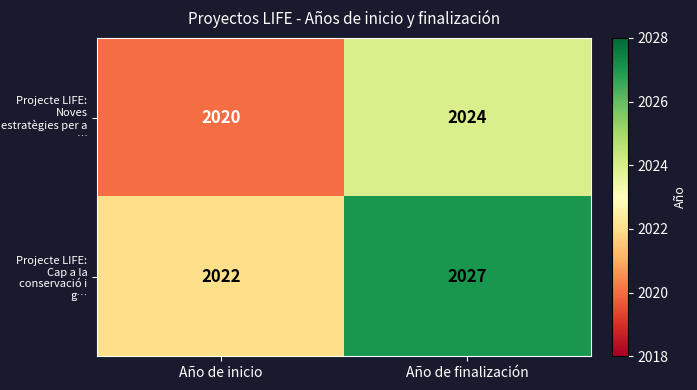

Reading left to right, transcribe all the data shown in this chart.

Projecte LIFE: Noves estratègies per a …: Año de inicio=2020	Año de finalización=2024
Projecte LIFE: Cap a la conservació i g…: Año de inicio=2022	Año de finalización=2027